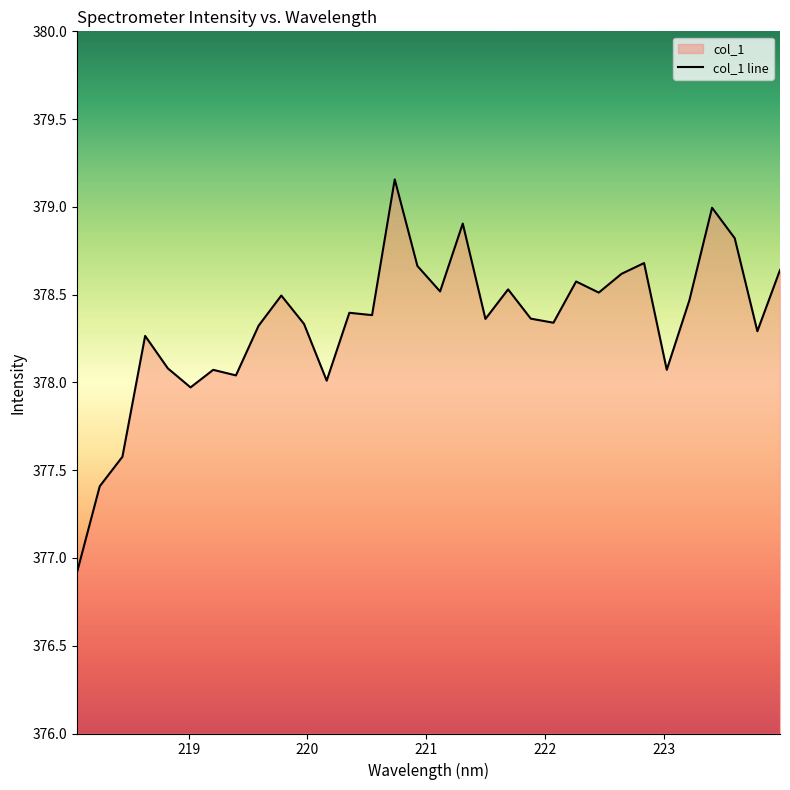

Does the chart display data point markers on the line(s)?

No